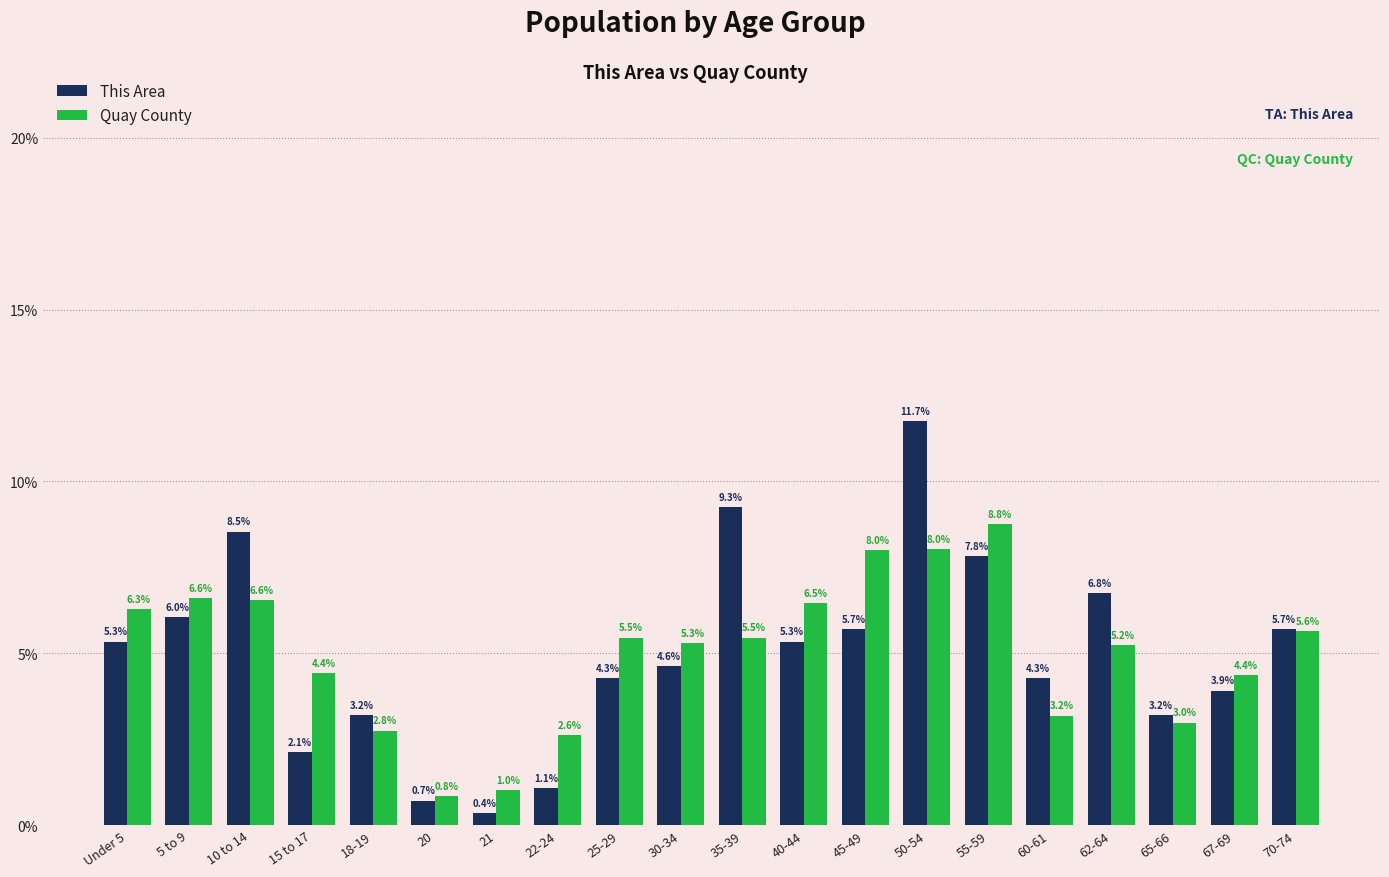

The Quay County series shows 4.9 at 18-19. True or false?

False